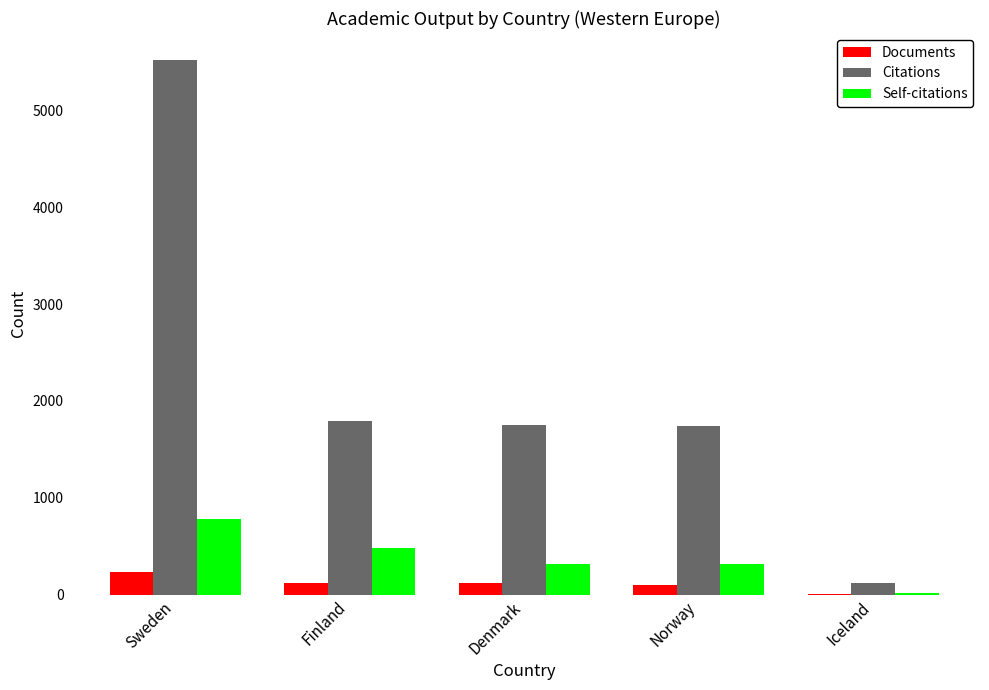

What is the maximum value for Citations?

5525